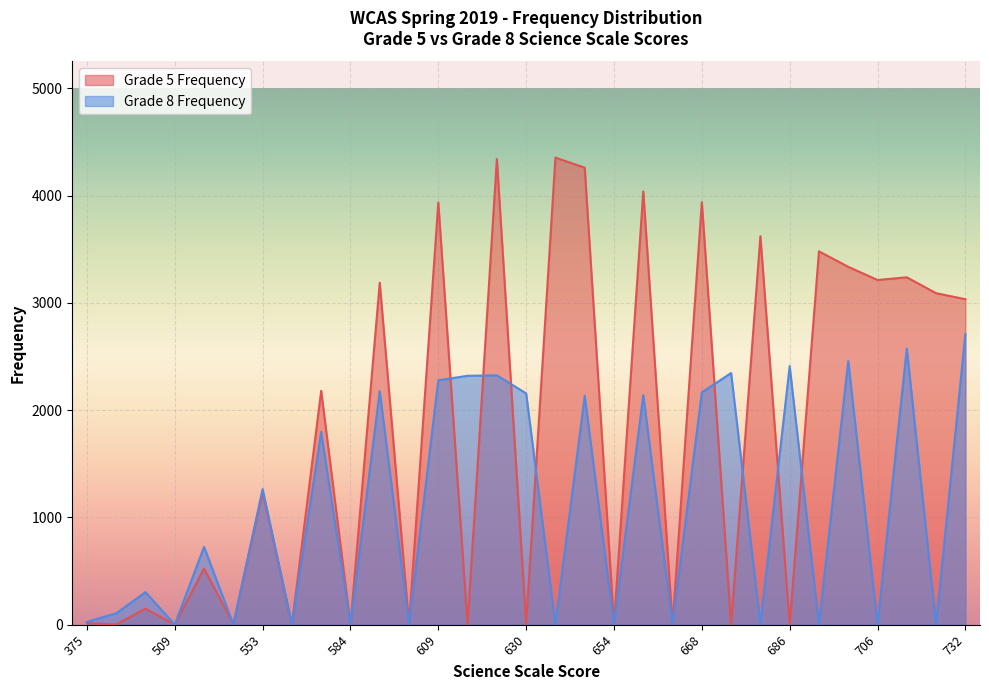

Which series has the largest total across all categories?

Grade 5 Frequency